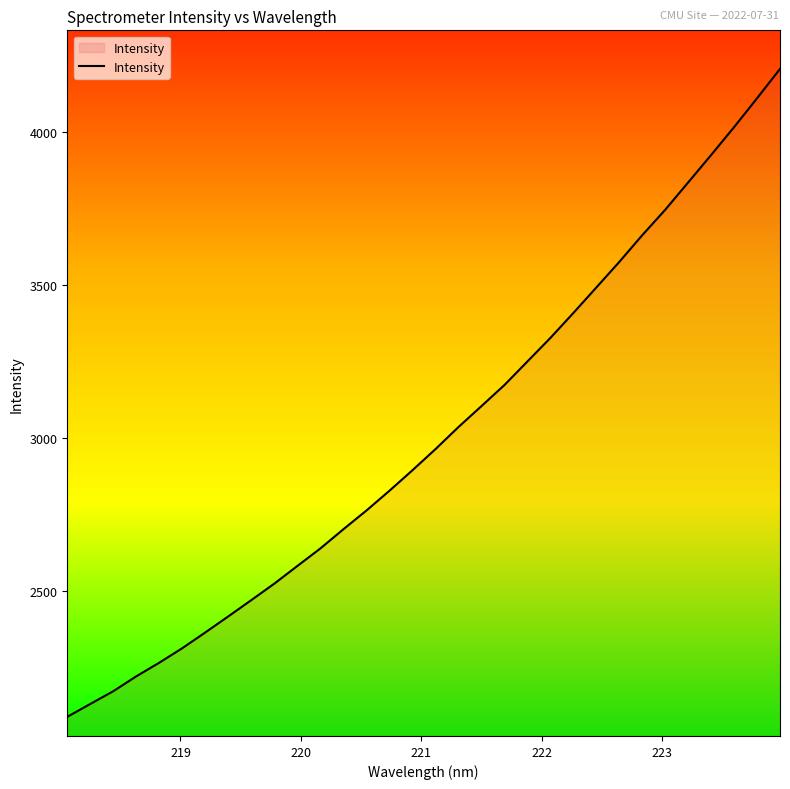

What is the maximum value shown in the chart?

4206.0